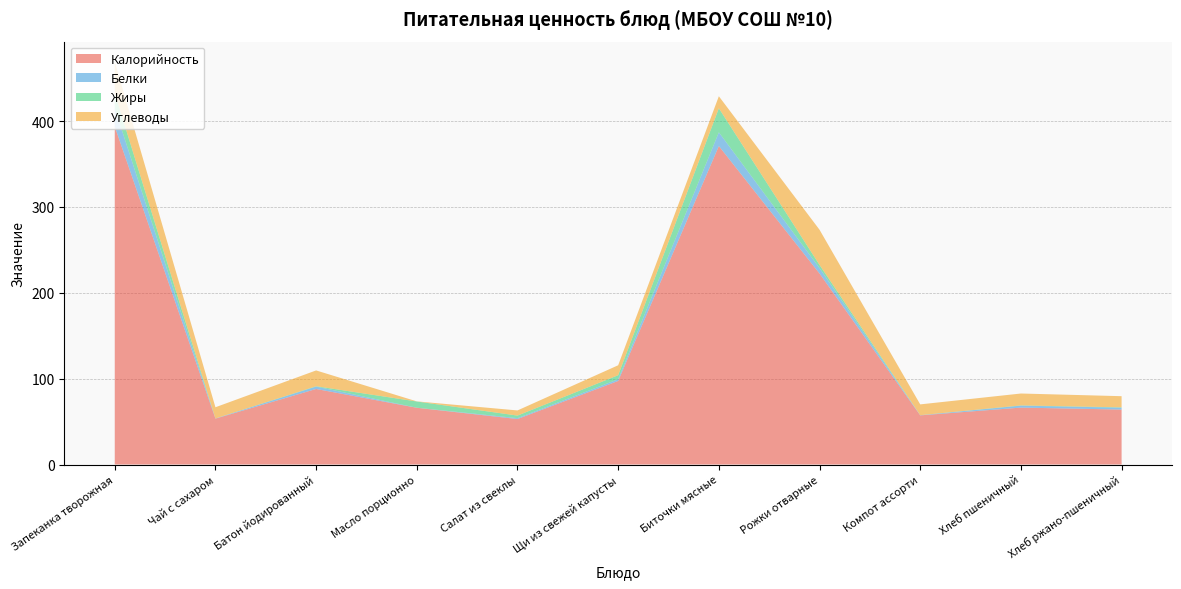

Reading left to right, what are all the values shown in this chart?

Калорийность: Запеканка творожная=393.8	Чай с сахаром=53.4	Батон йодированный=88.0	Масло порционно=66.1	Салат из свеклы=53.0	Щи из свежей капусты=97.4	Биточки мясные=371.0	Рожки отварные=222.5	Компот ассорти=57.2	Хлеб пшеничный=66.3	Хлеб ржано-пшеничный=64.0
Белки: Запеканка творожная=21.4	Чай с сахаром=0.2	Батон йодированный=2.8	Масло порционно=0.1	Салат из свеклы=1.0	Щи из свежей капусты=2.0	Биточки мясные=16.0	Рожки отварные=6.4	Компот ассорти=0.2	Хлеб пшеничный=2.3	Хлеб ржано-пшеничный=2.2
Жиры: Запеканка творожная=17.6	Чай с сахаром=0.1	Батон йодированный=0.4	Масло порционно=7.2	Салат из свеклы=3.0	Щи из свежей капусты=4.7	Биточки мясные=28.0	Рожки отварные=3.6	Компот ассорти=0.1	Хлеб пшеничный=0.3	Хлеб ржано-пшеничный=0.4
Углеводы: Запеканка творожная=36.4	Чай с сахаром=13.0	Батон йодированный=18.4	Масло порционно=0.1	Салат из свеклы=6.0	Щи из свежей капусты=11.6	Биточки мясные=14.0	Рожки отварные=40.9	Компот ассорти=12.6	Хлеб пшеничный=13.9	Хлеб ржано-пшеничный=13.0